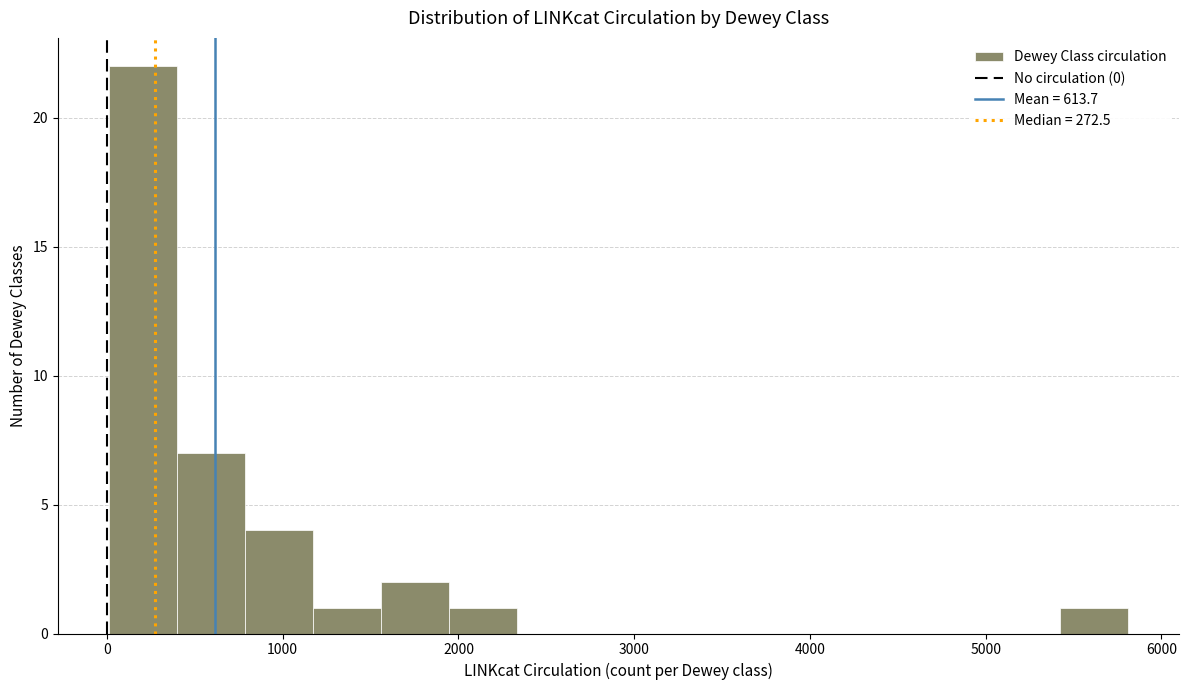

Read against the x-axis, roughly where is the centre of the tallest bar?

200